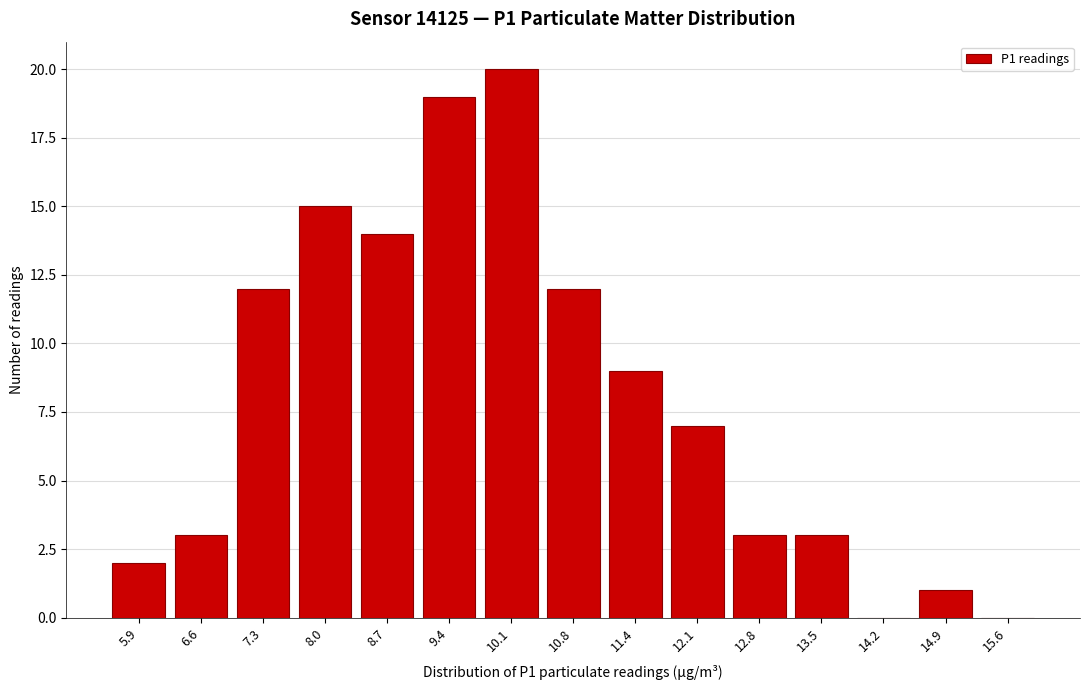

At which label is the value closest to 10?

11.4